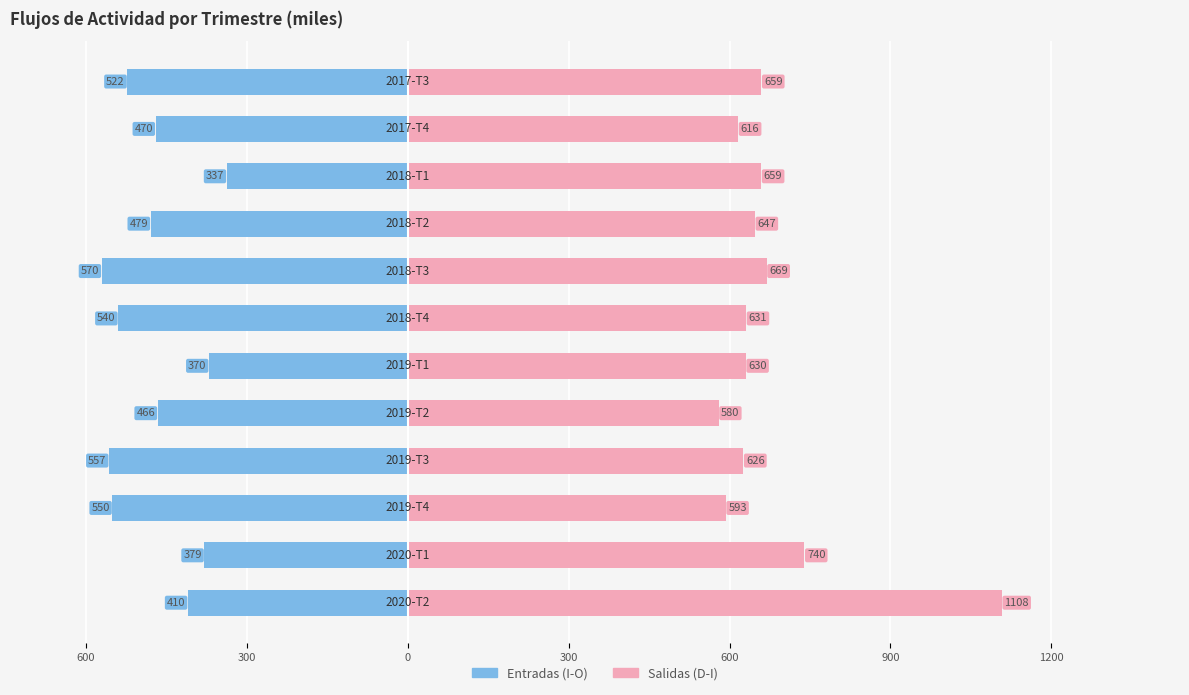

The Entradas a la ocupacion (I-O) series shows -549.2 at 300. True or false?

False